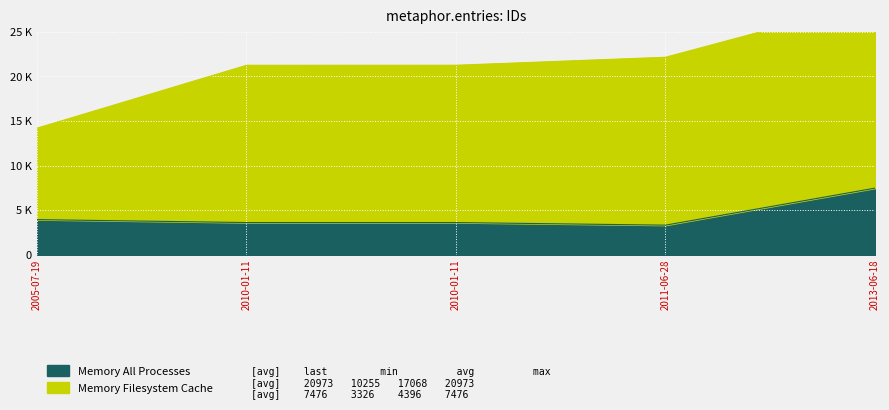

True or false: the data shows 3617 at 2010-01-11.

True